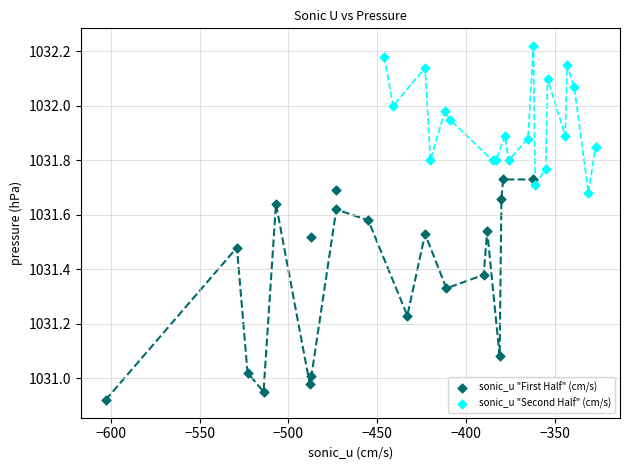

Which series reaches the maximum Y coordinate?

sonic_u "Second Half" (cm/s)